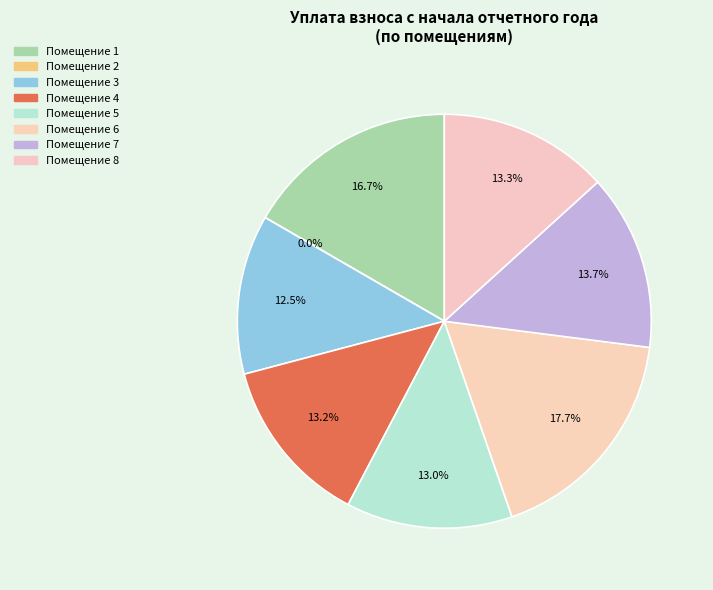

Is there any slice that represents more than half of the pie?

No